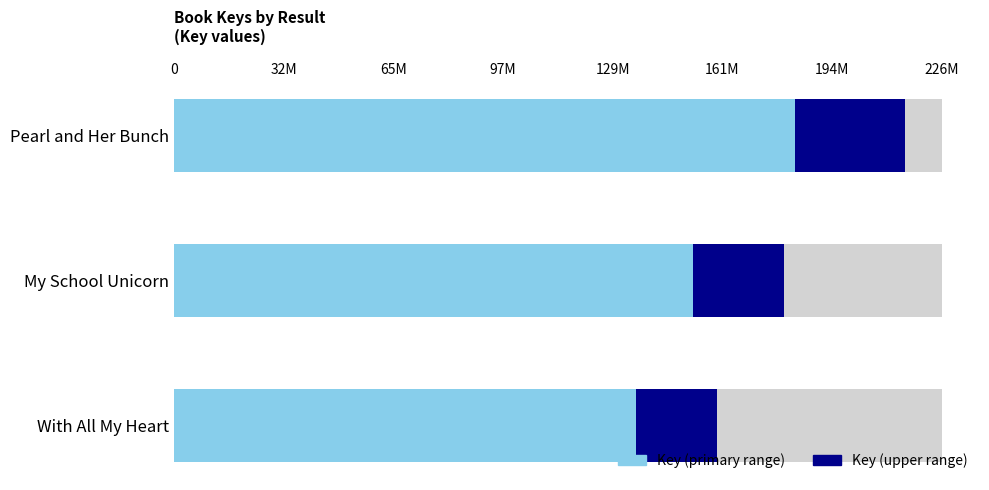

How many groups of bars are there?

3